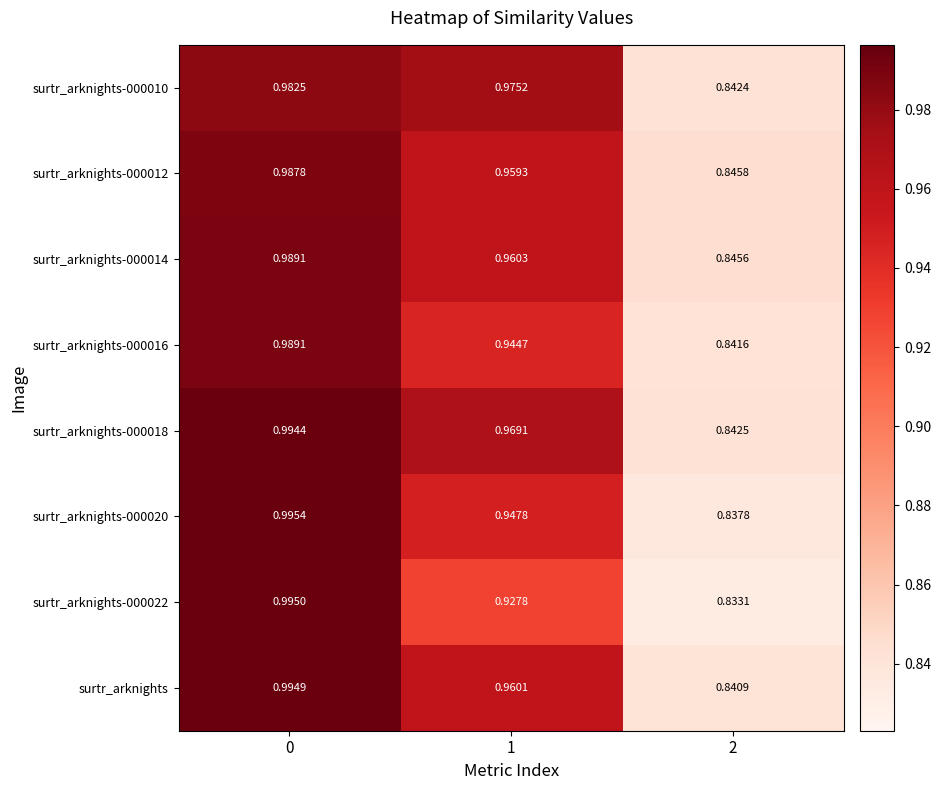

Which series has the largest range (max minus min)?

surtr_arknights-000022